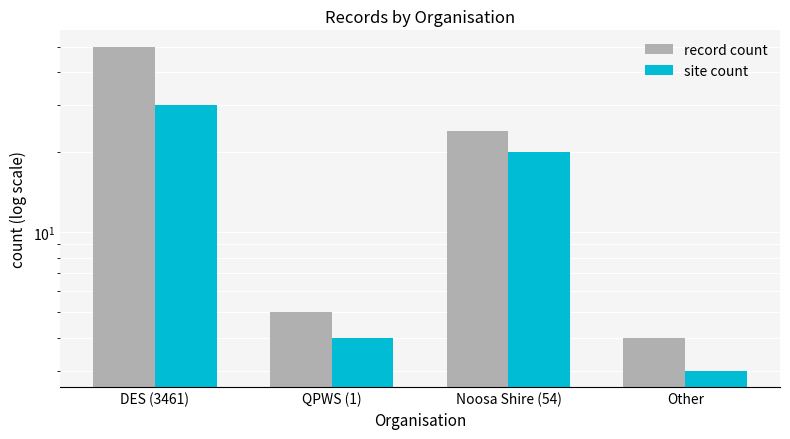

List the series in order of their peak value, lowest first.

site count, record count